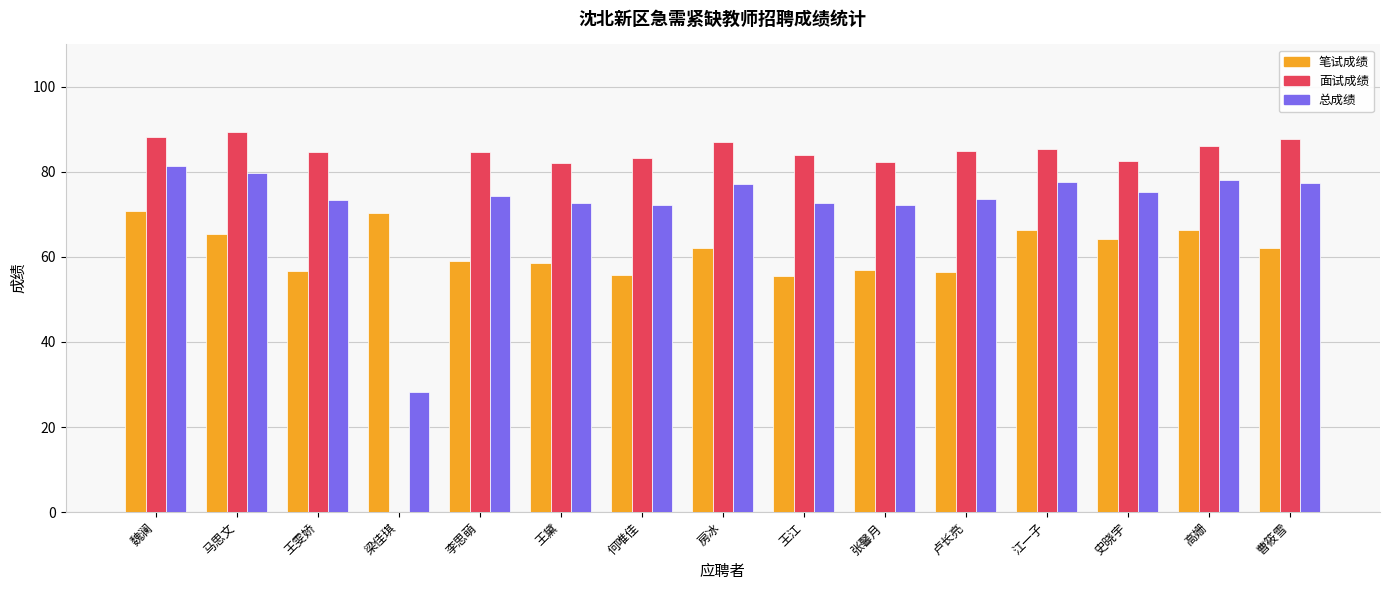

The value of 总成绩 at 曹筱雪 is 77.4. True or false?

True